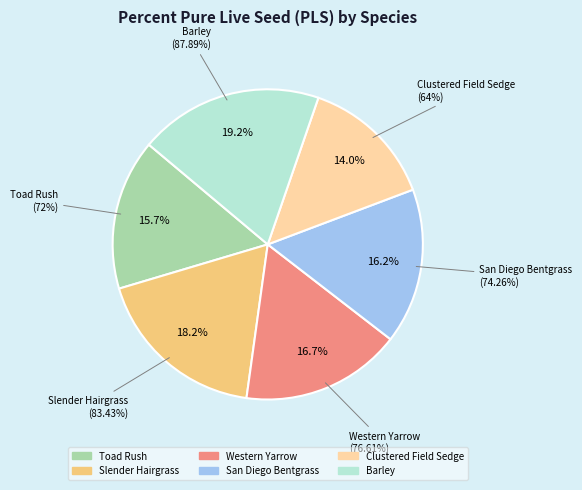

To the nearest percent, what portion does Barley represent?

19%